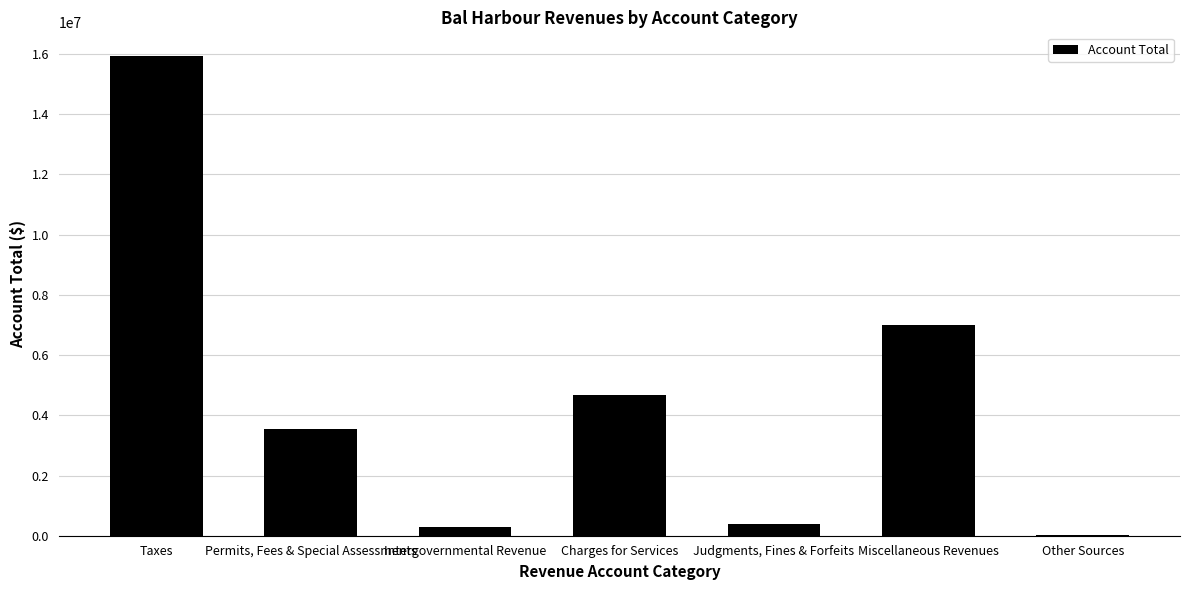

Where is the data nearest to the value 7971371?

Miscellaneous Revenues